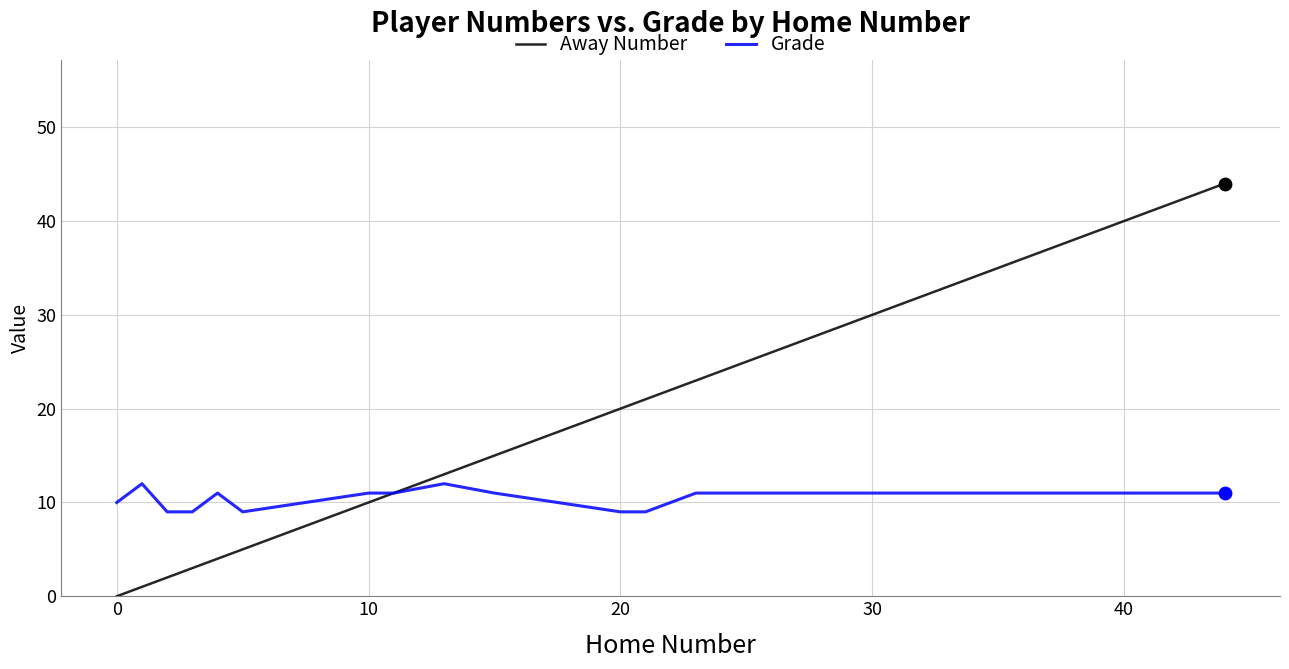

What is the maximum value shown in the chart?

44